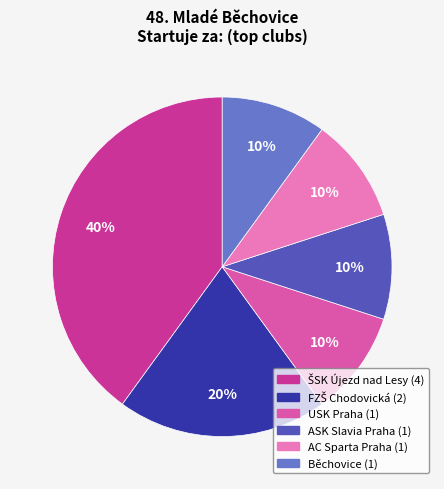

How many segments does this pie chart have?

6